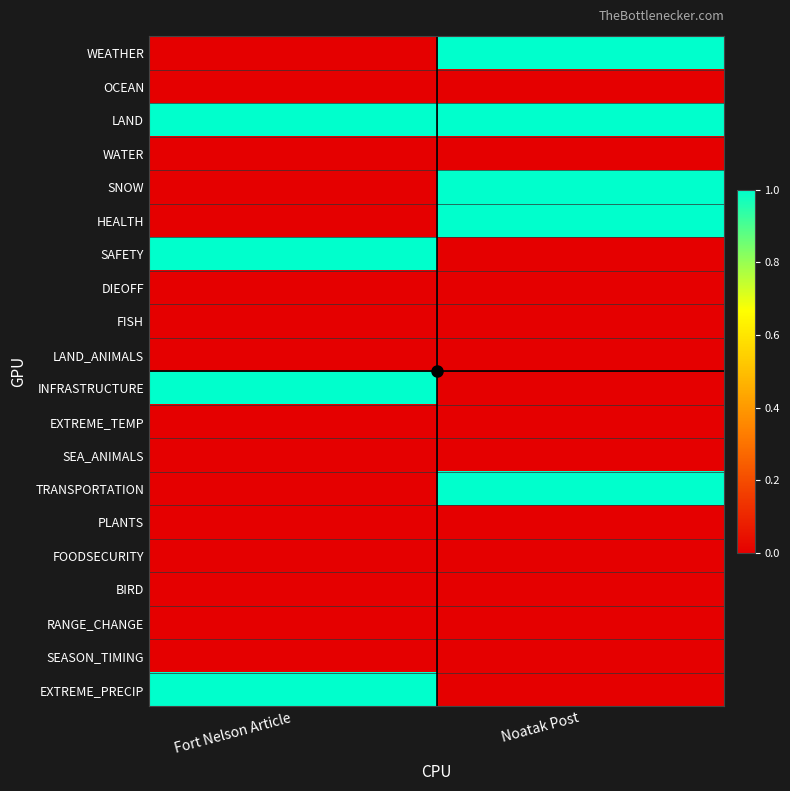

Reading right to left, transcribe all the data shown in this chart.

WEATHER: Noatak Post=1	Fort Nelson Article=0
OCEAN: Noatak Post=0	Fort Nelson Article=0
LAND: Noatak Post=1	Fort Nelson Article=1
WATER: Noatak Post=0	Fort Nelson Article=0
SNOW: Noatak Post=1	Fort Nelson Article=0
HEALTH: Noatak Post=1	Fort Nelson Article=0
SAFETY: Noatak Post=0	Fort Nelson Article=1
DIEOFF: Noatak Post=0	Fort Nelson Article=0
FISH: Noatak Post=0	Fort Nelson Article=0
LAND_ANIMALS: Noatak Post=0	Fort Nelson Article=0
INFRASTRUCTURE: Noatak Post=0	Fort Nelson Article=1
EXTREME_TEMP: Noatak Post=0	Fort Nelson Article=0
SEA_ANIMALS: Noatak Post=0	Fort Nelson Article=0
TRANSPORTATION: Noatak Post=1	Fort Nelson Article=0
PLANTS: Noatak Post=0	Fort Nelson Article=0
FOODSECURITY: Noatak Post=0	Fort Nelson Article=0
BIRD: Noatak Post=0	Fort Nelson Article=0
RANGE_CHANGE: Noatak Post=0	Fort Nelson Article=0
SEASON_TIMING: Noatak Post=0	Fort Nelson Article=0
EXTREME_PRECIP: Noatak Post=0	Fort Nelson Article=1